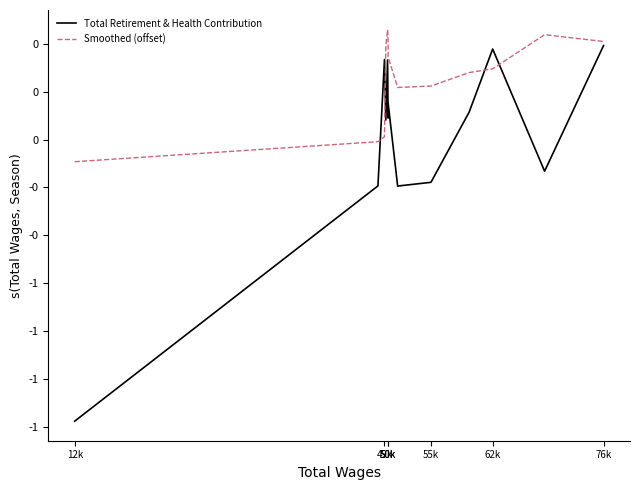

Where is Total Retirement & Health Contribution nearest to the value 0?

50k